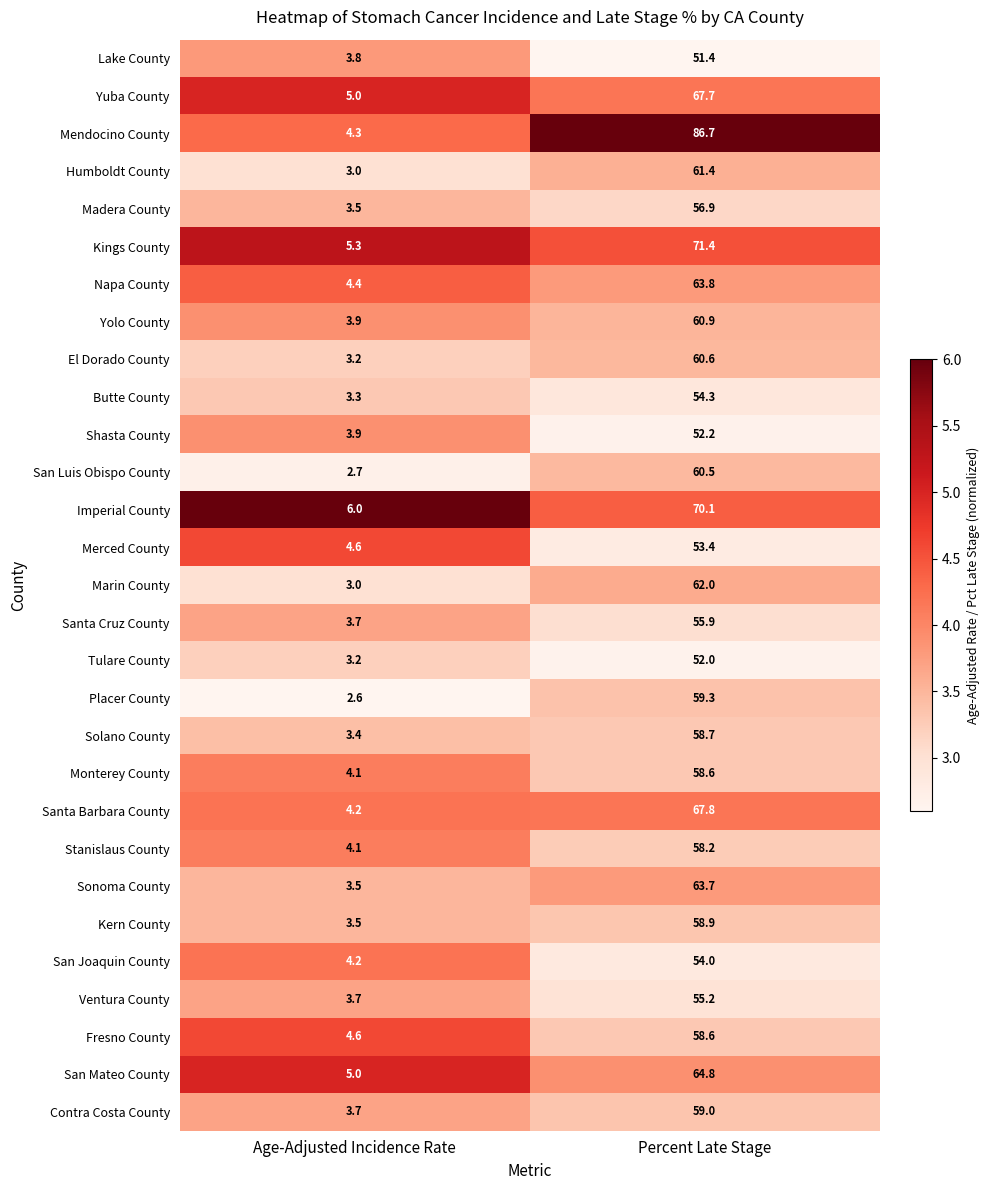

What is the approximate value of Lake County at Age-Adjusted Incidence Rate?

3.8